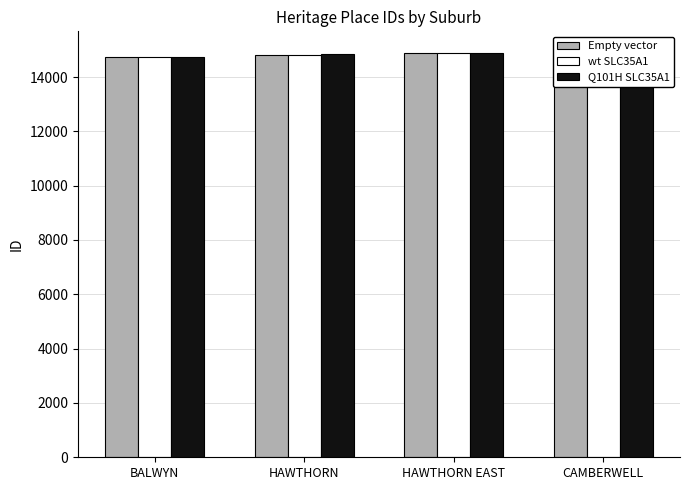

What is the smallest value displayed?

14744